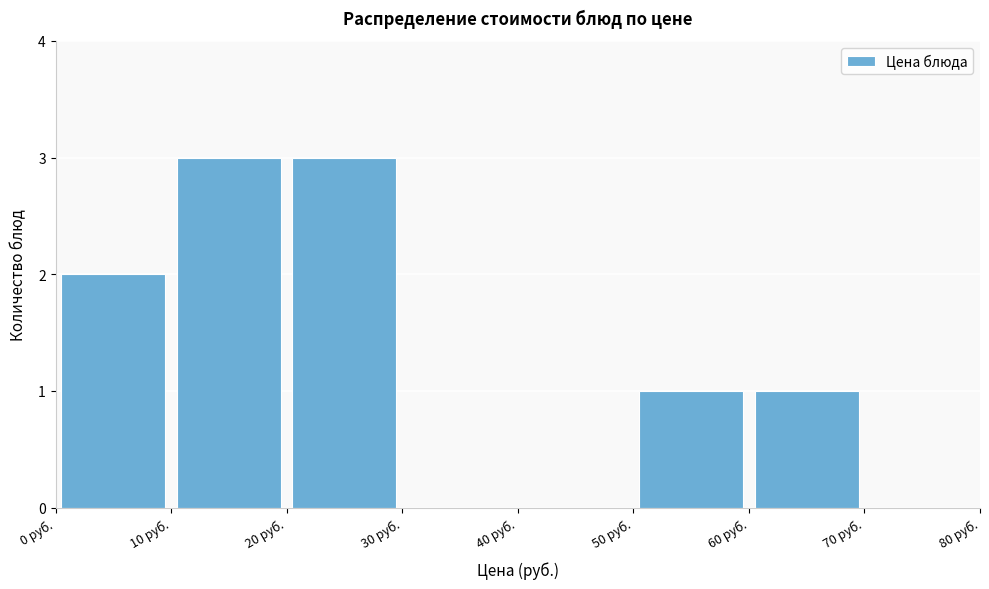

Reading left to right, transcribe this chart: for each bar, give the range it covers on the x-axis and its height. The values are not printed on the chart, so give them approximately, as read against the axis.

0 to 10: 2
10 to 20: 3
20 to 30: 3
30 to 40: 0
40 to 50: 0
50 to 60: 1
60 to 70: 1
70 to 80: 0